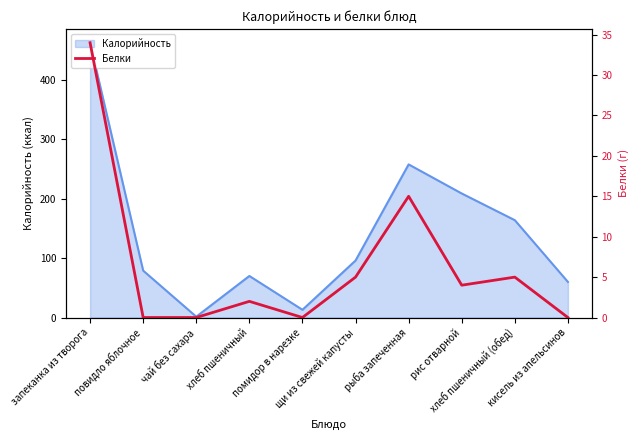

Which has a higher value, запеканка из творога or повидло яблочное?

запеканка из творога